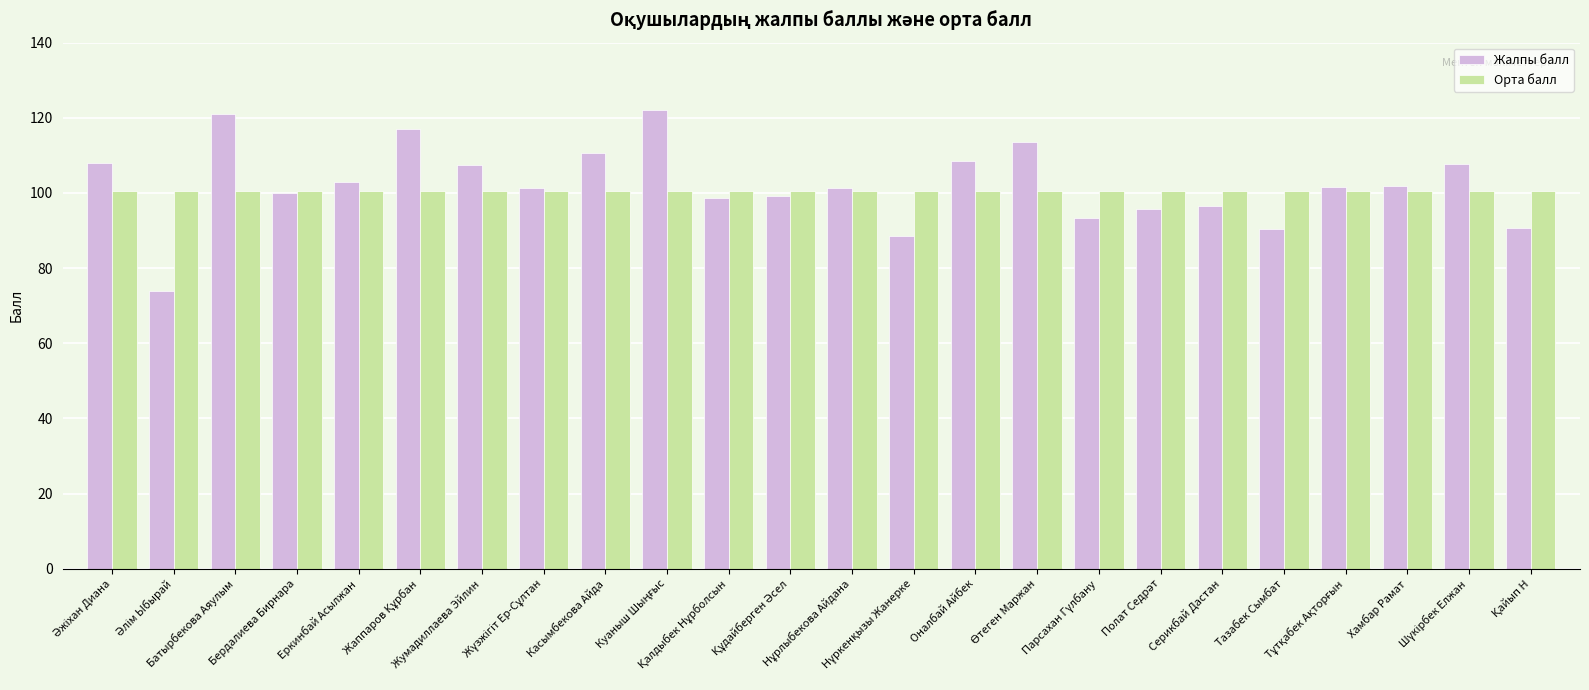

Which series has the widest spread of values?

Жалпы балл